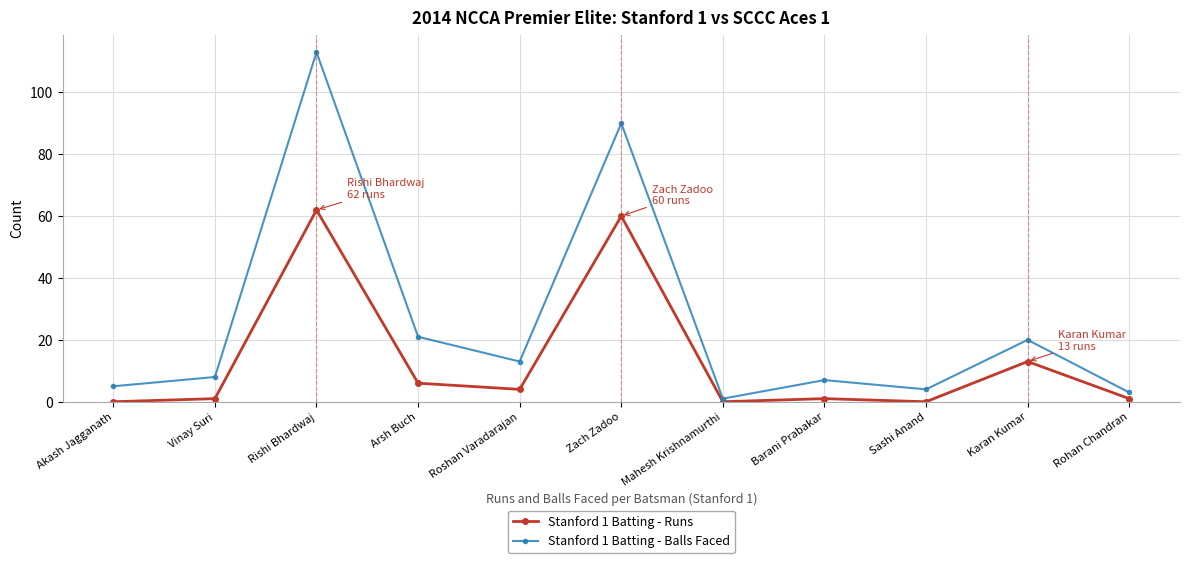

What position from the left is Rishi Bhardwaj?

3